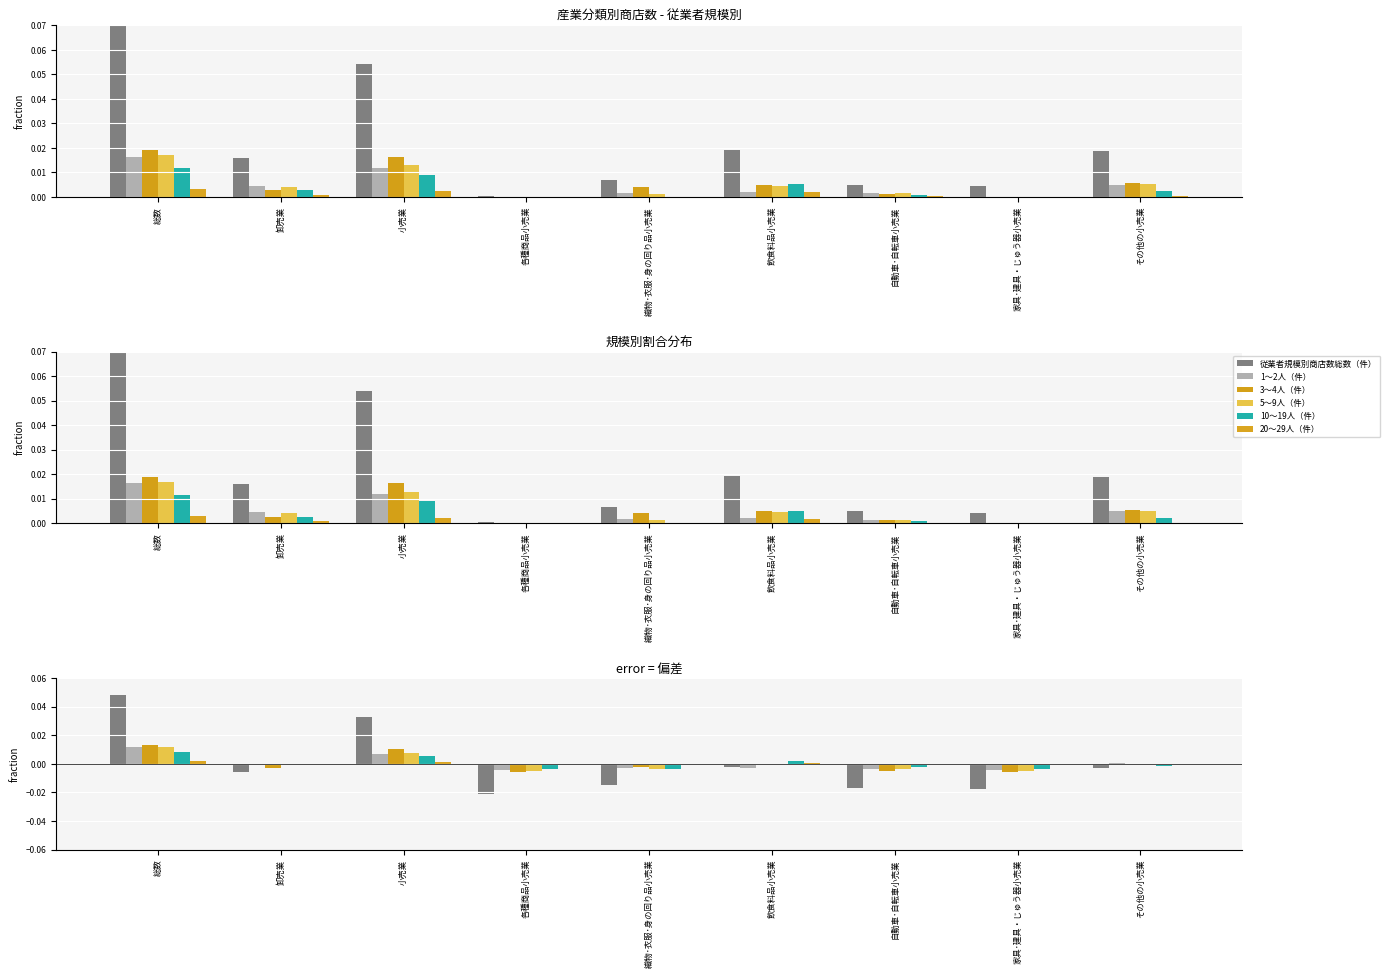

How many categories are shown in the chart?

9